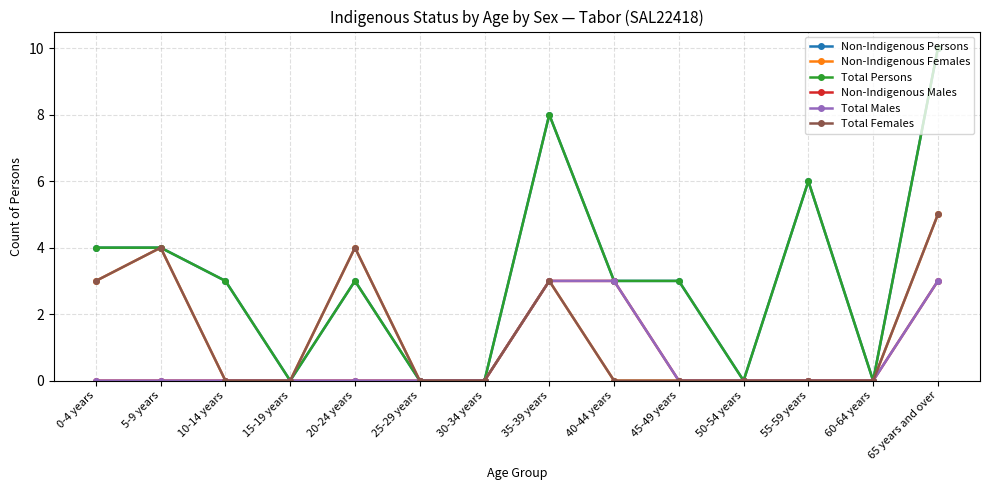

True or false: Non-Indigenous Females and Total Females cross at least once.

False